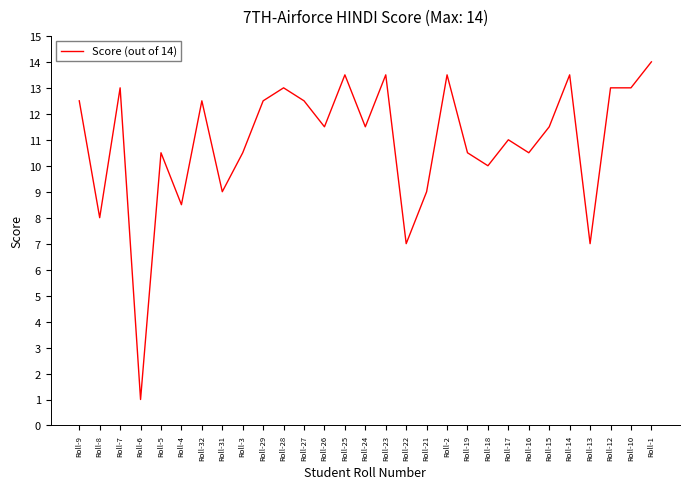

Is it true that the value at Roll-27 is 20.7?

False